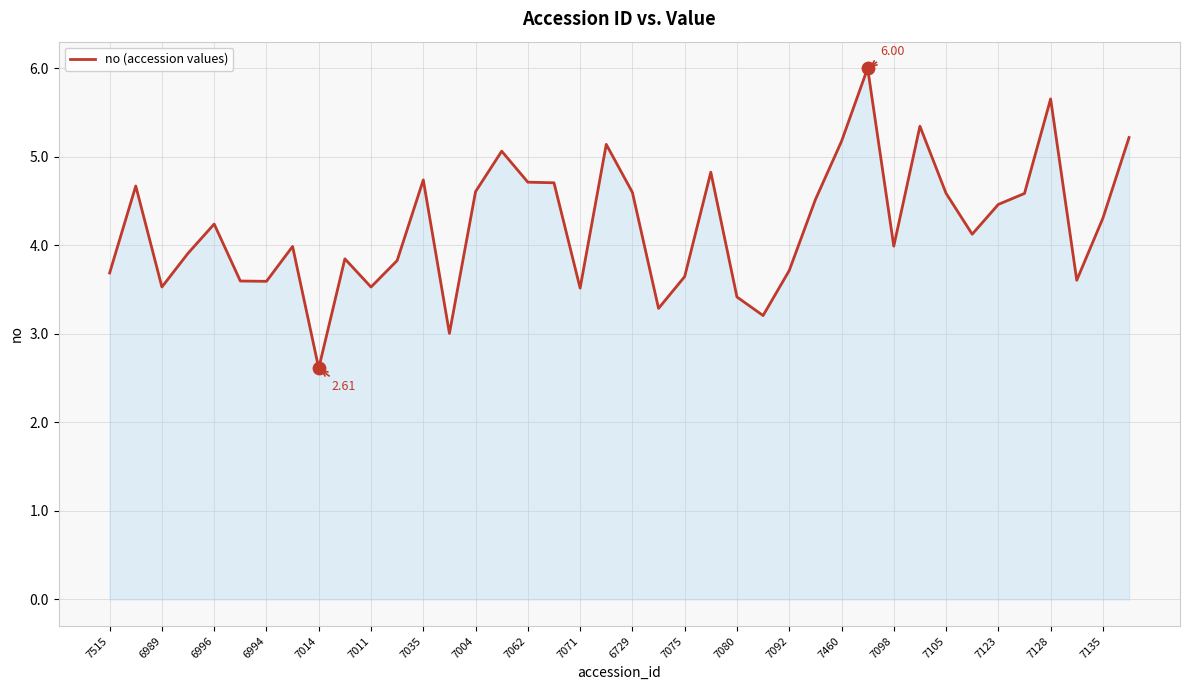

What is the difference between the maximum and minimum values?

3.4